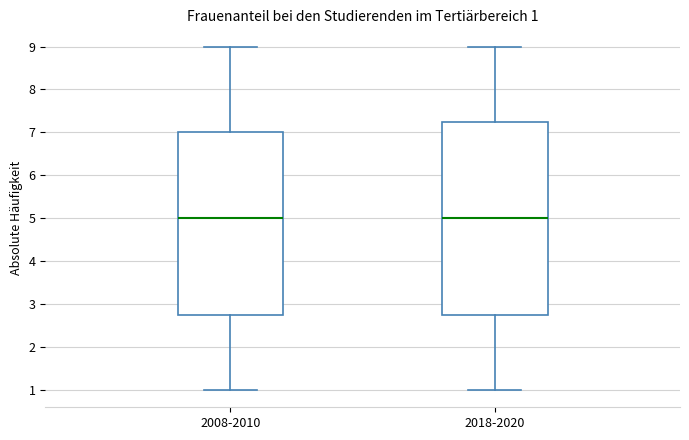

Comparing the boxes themselves (not the whiskers), which one is the tallest?

2018-2020